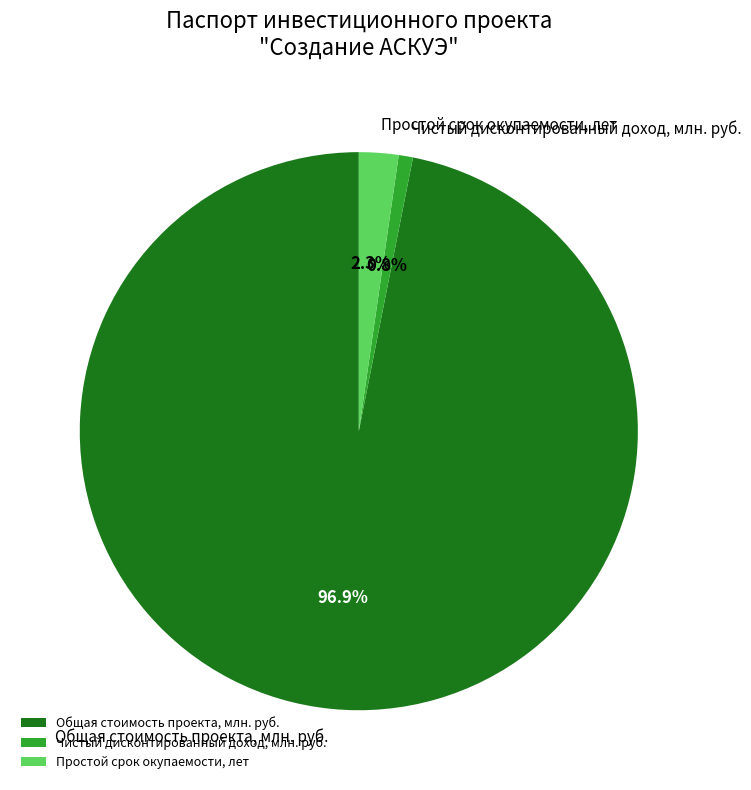

What percentage do Чистый дисконтированный доход, млн. руб. and Общая стоимость проекта, млн. руб. together represent?

97.7%